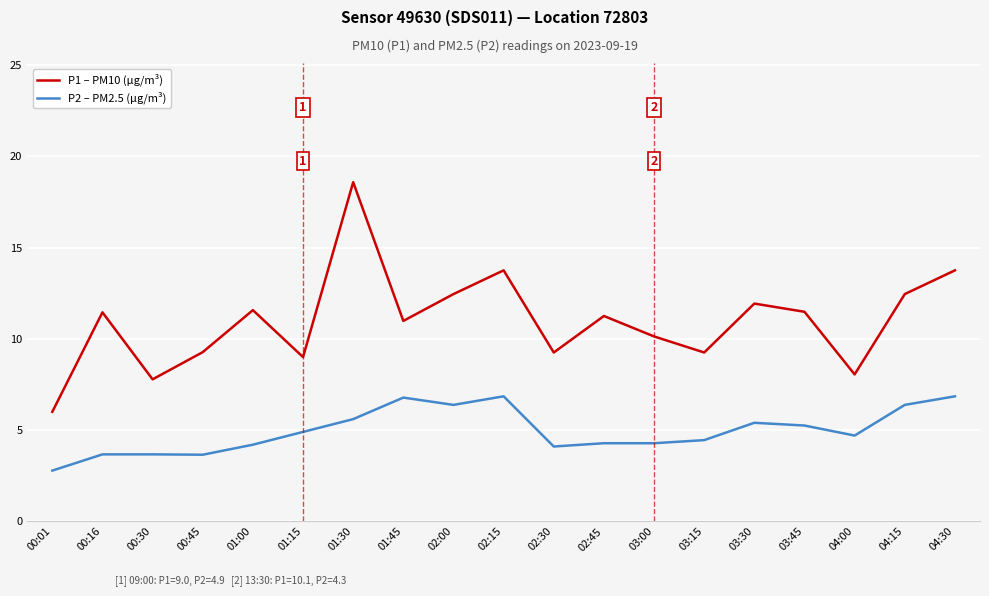

What position from the left is 01:45?

8